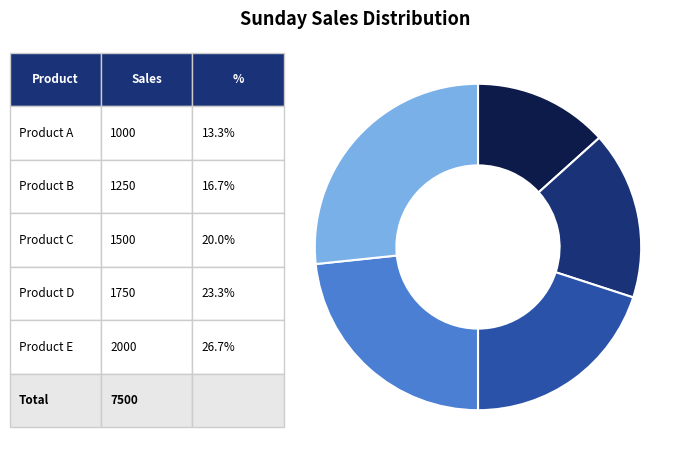

How many slices are in this pie chart?

5